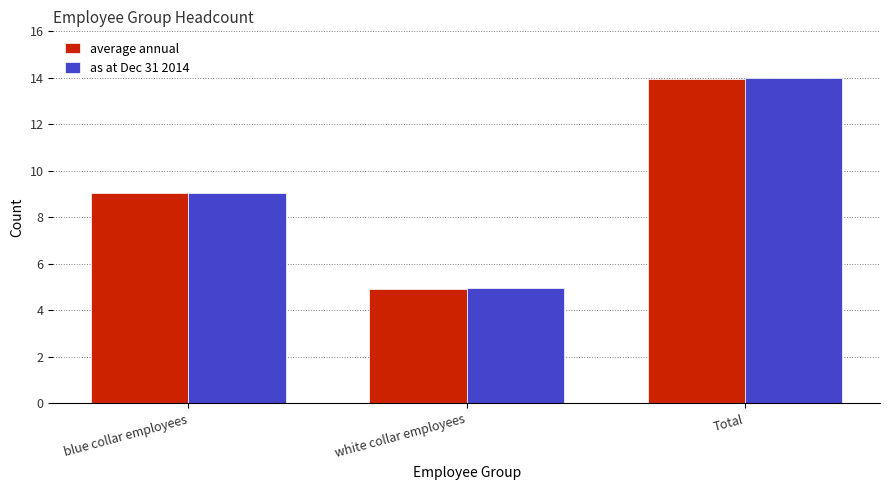

What is the difference between the as at Dec 31 2014 values at white collar employees and blue collar employees?

4.1